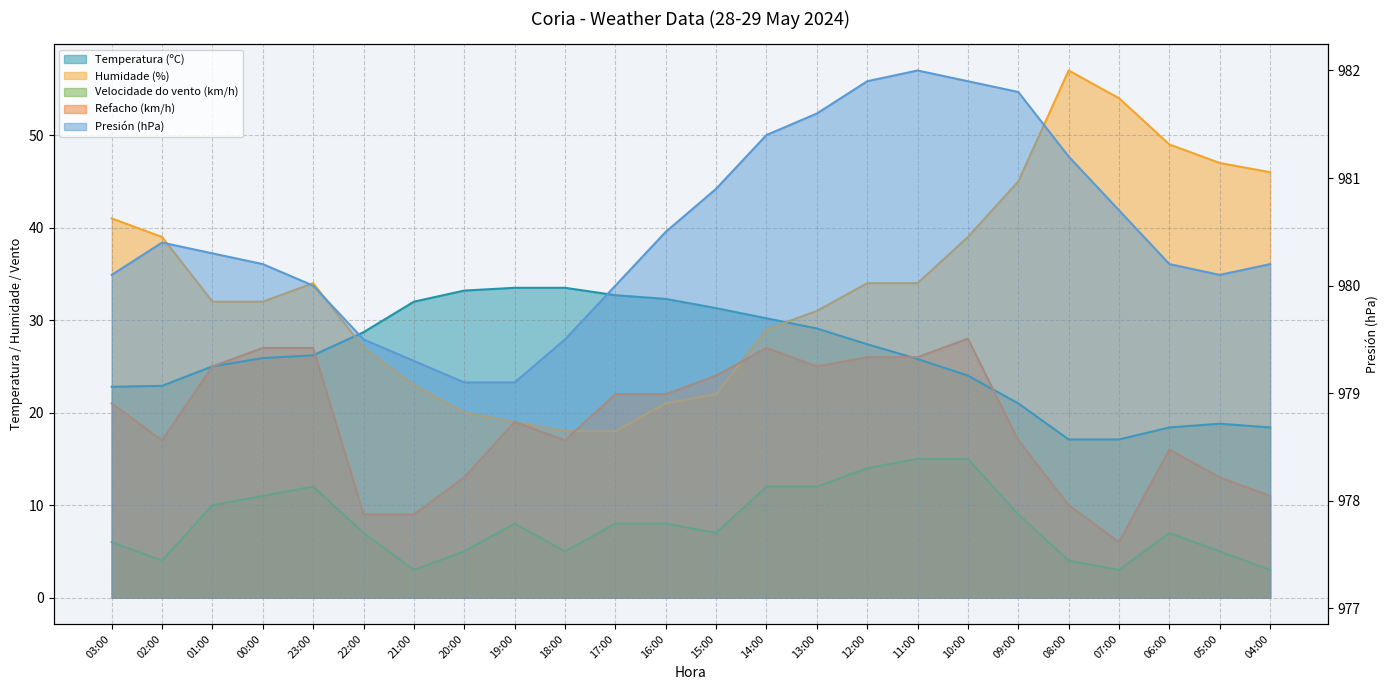

At which category does Velocidade do vento (km/h) reach its first local peak?

23:00